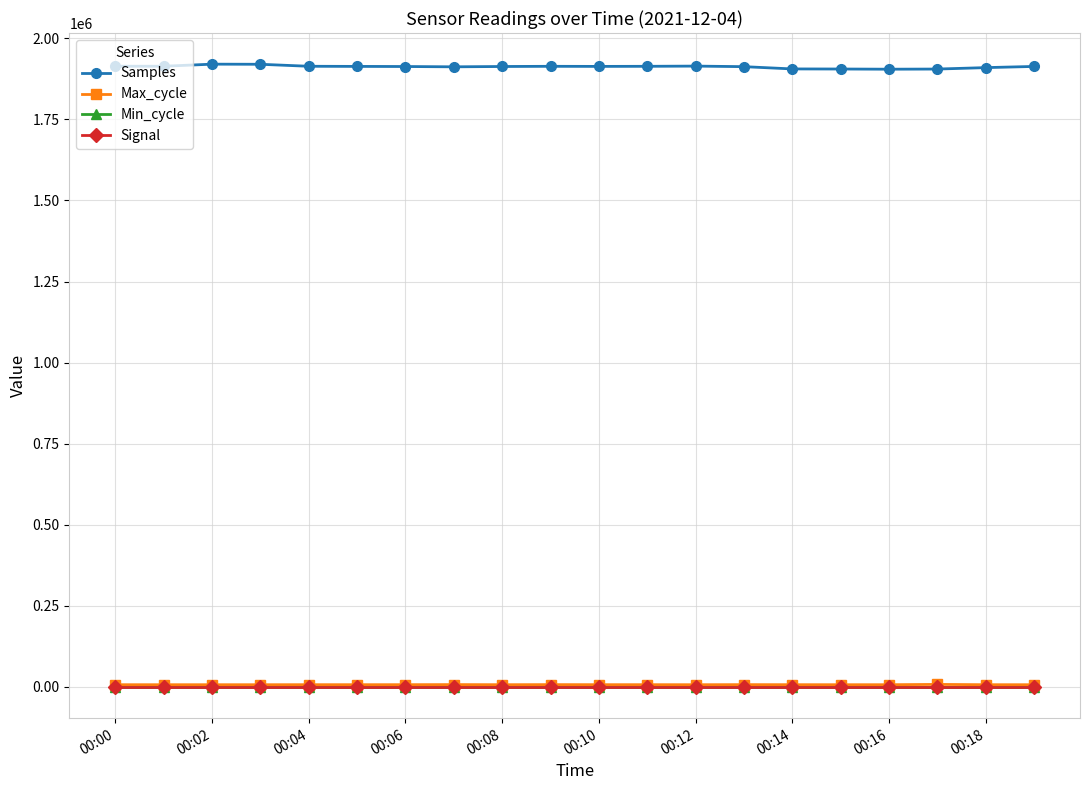

What are all the series names shown in the legend?

Samples, Max_cycle, Min_cycle, Signal